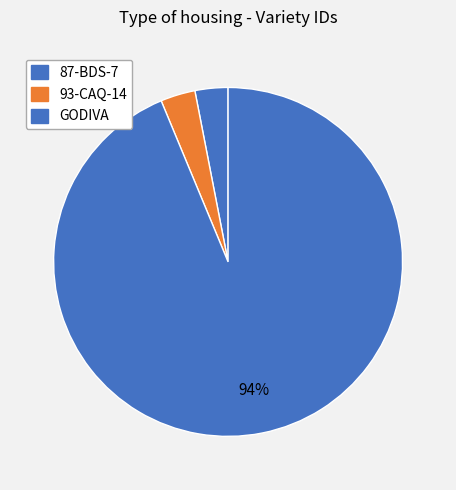

True or false: 93-CAQ-14 accounts for 1% of the total.

False